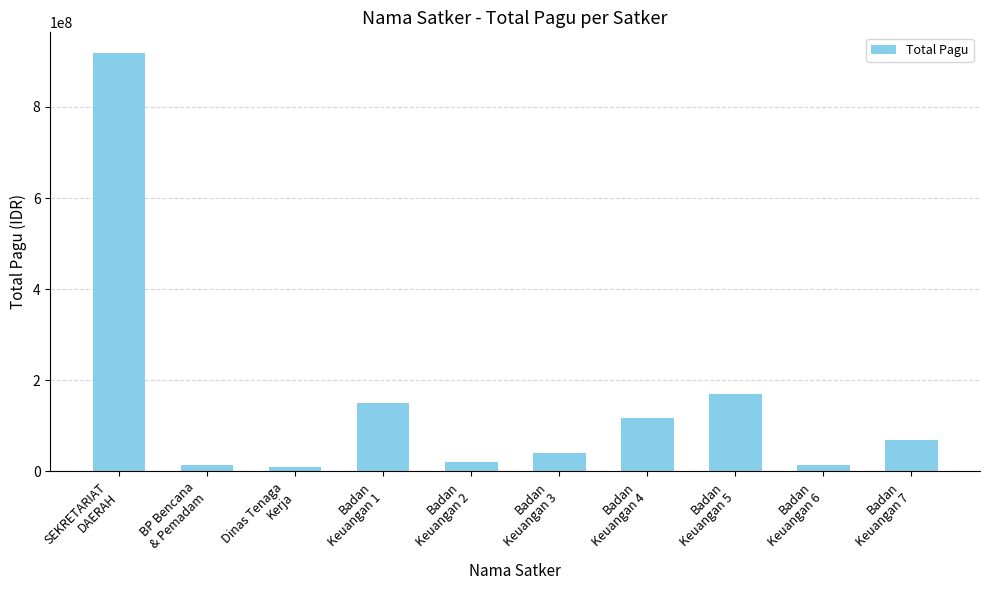

What is the difference between the second highest and minimum values?

160335174